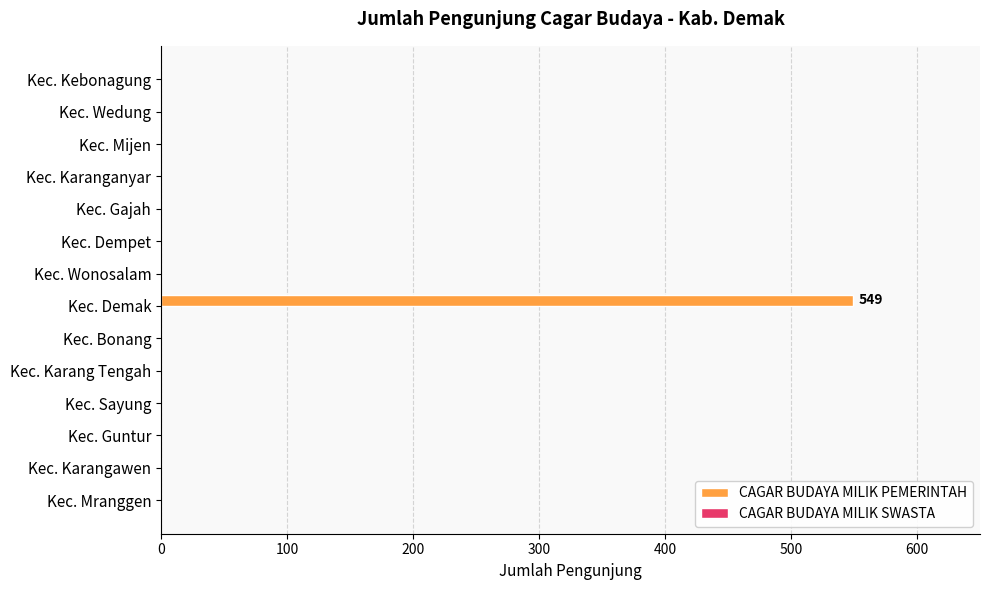

What is the sum of all values?

549